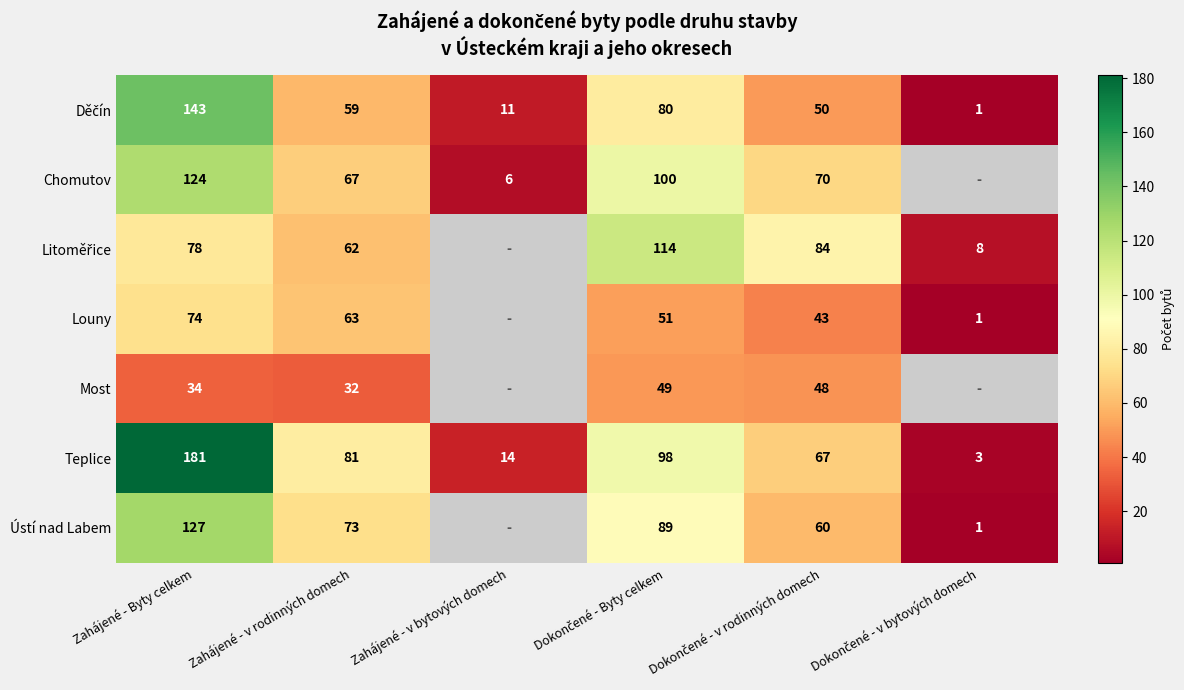

What is the average value of the Teplice series?

74